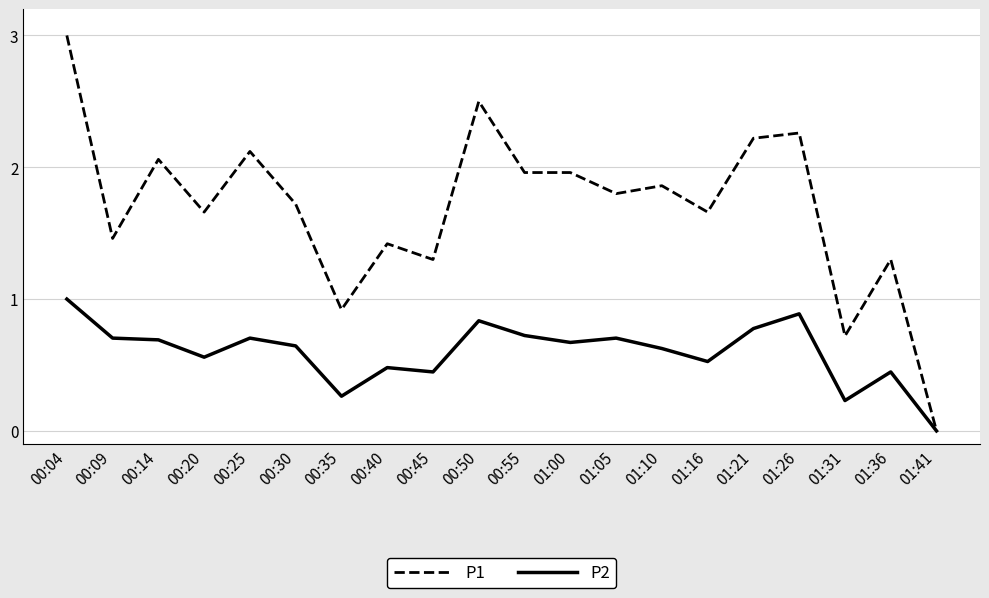

How many P2 values are between 0 and 1?

20